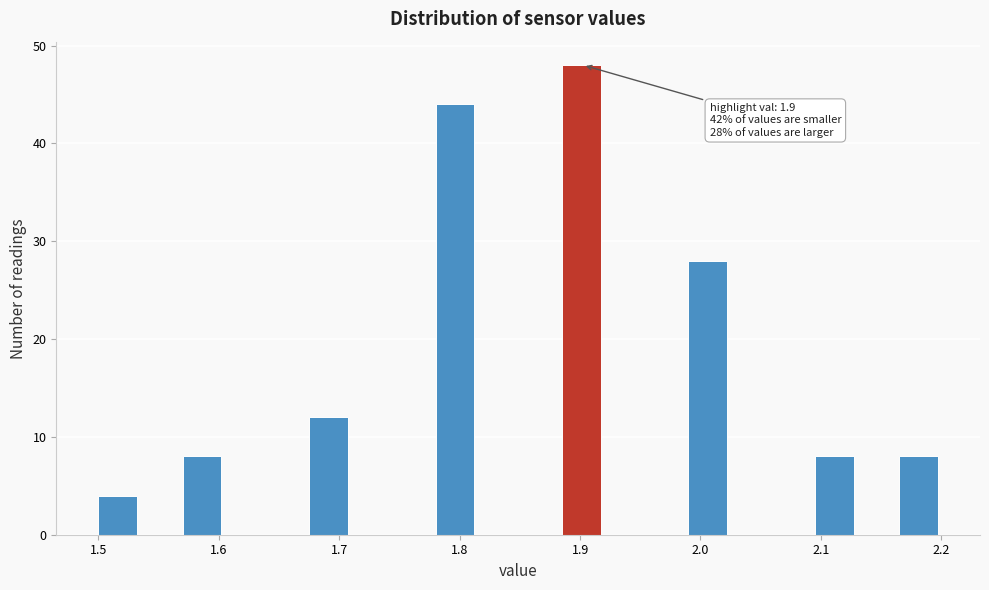

Read against the x-axis, roughly where is the centre of the tallest bar?

1.90